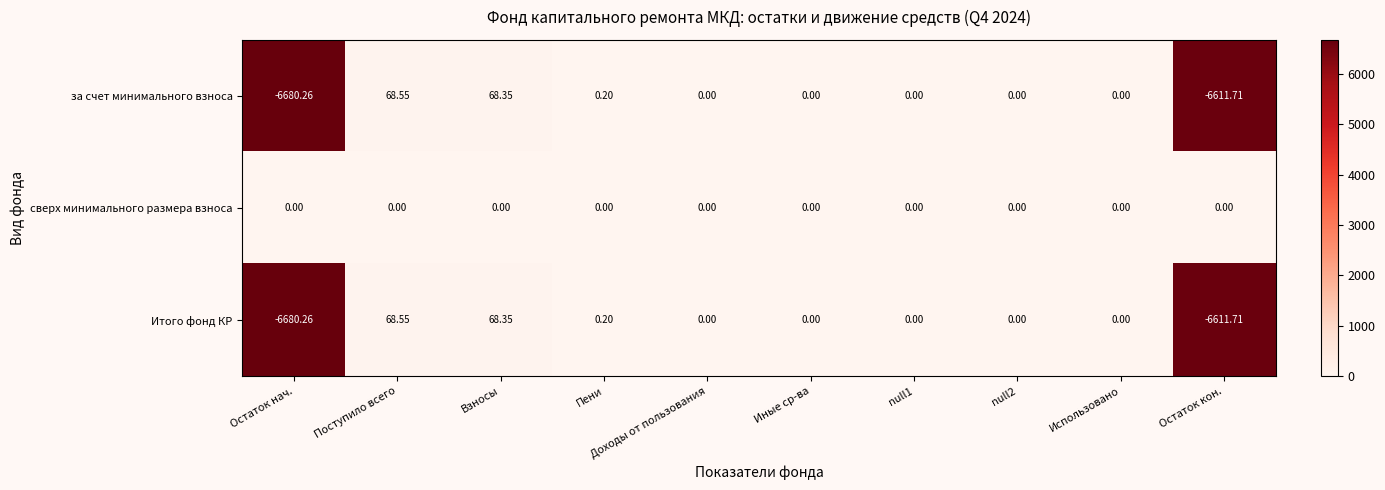

At which label does Итого фонд КР first exceed 0?

Поступило всего